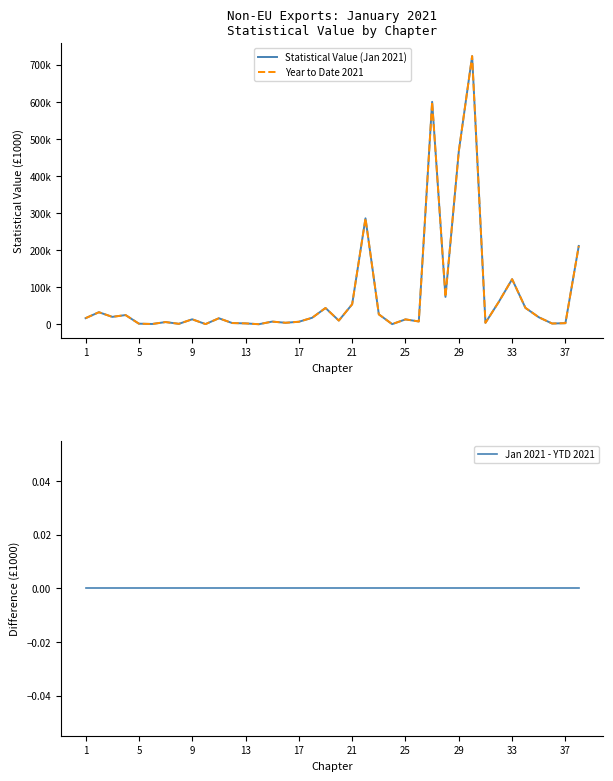

What is the spread (max minus min) of values at 9?

19833